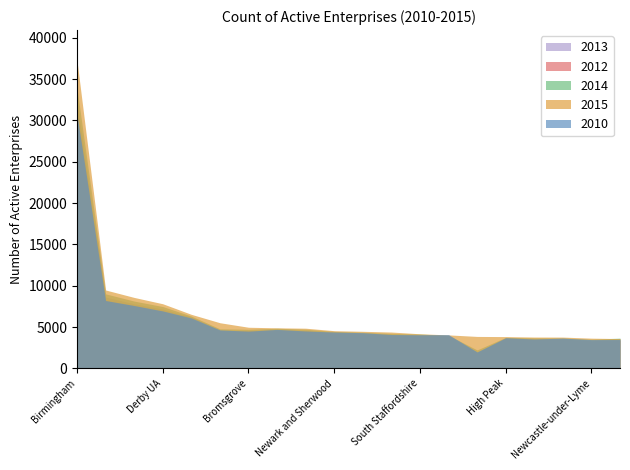

True or false: 2015 has a value of 3850 at High Peak.

True